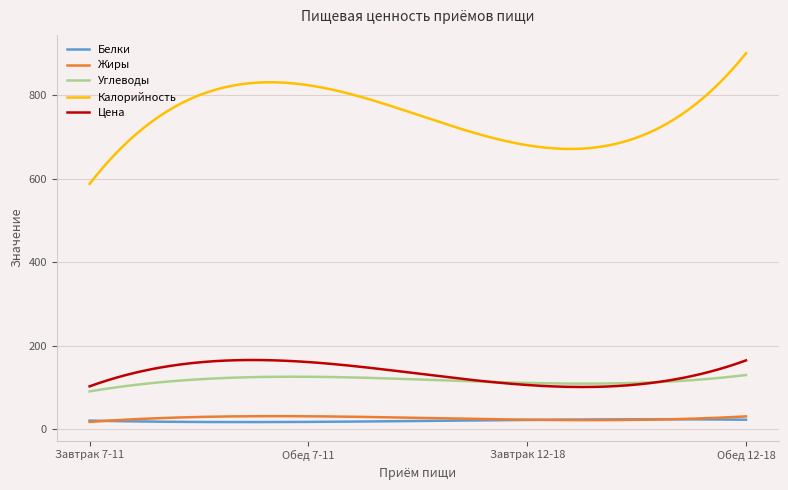

What is the minimum value for Углеводы?

90.8